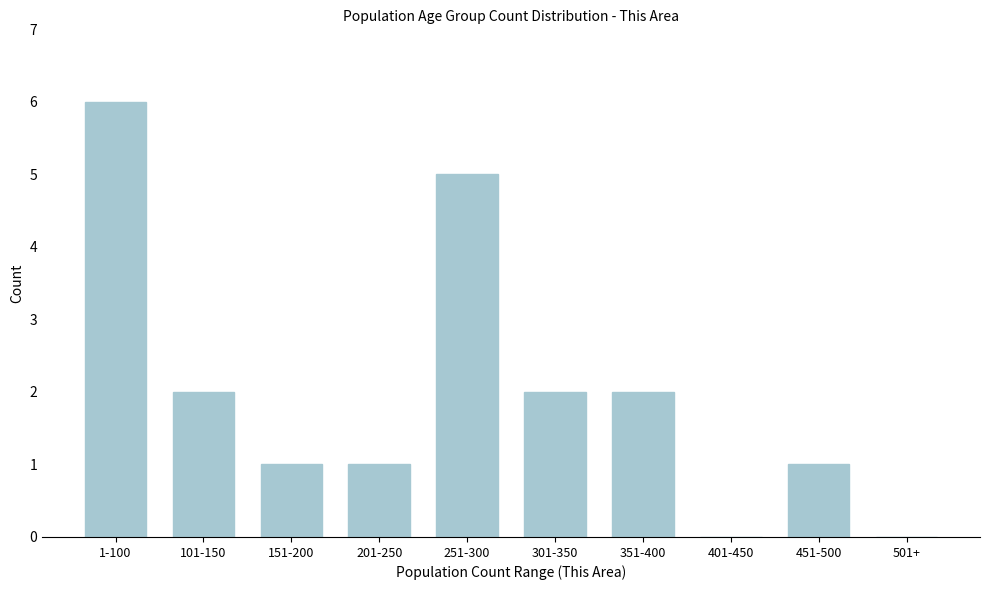

Reading left to right, what are all the values shown in this chart?

1-100=6	101-150=2	151-200=1	201-250=1	251-300=5	301-350=2	351-400=2	401-450=0	451-500=1	501+=0